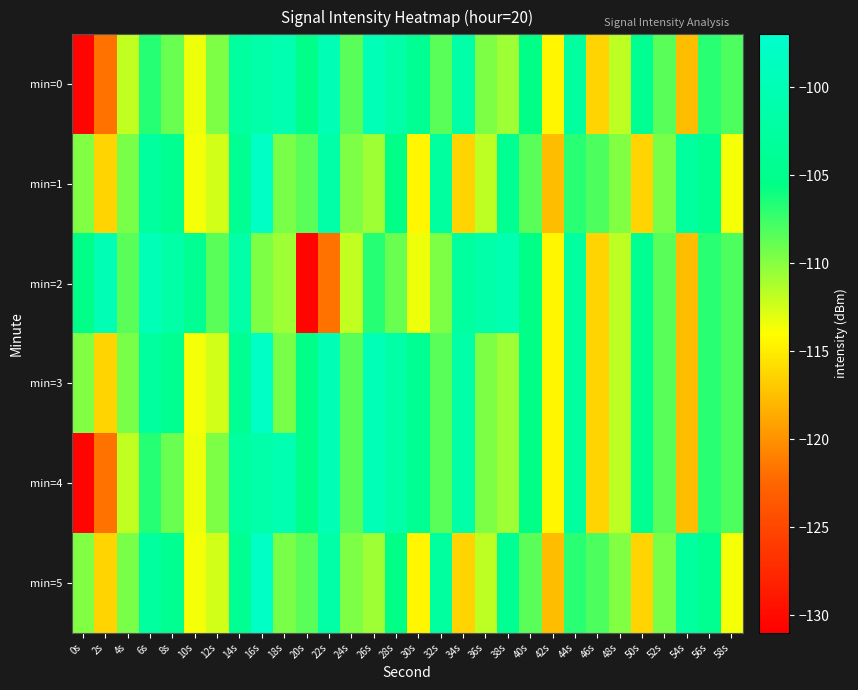

Rank the series by their maximum value, from lowest to highest.

min=0, min=2, min=4, min=1, min=3, min=5